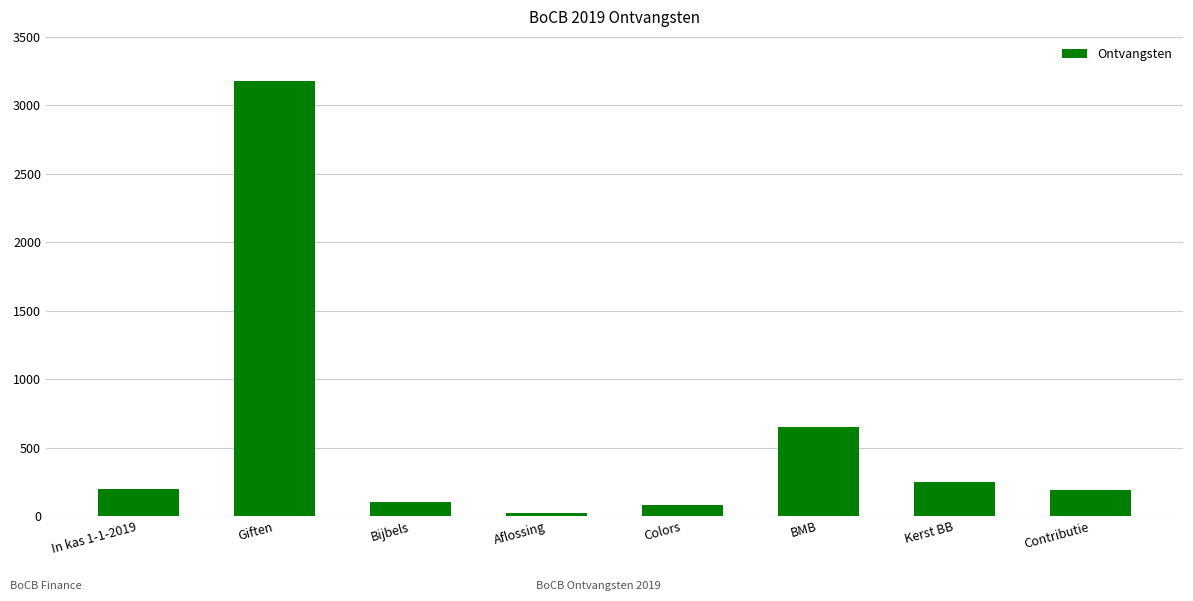

Approximately how many times larger is the value at Bijbels compared to BMB?

0.2